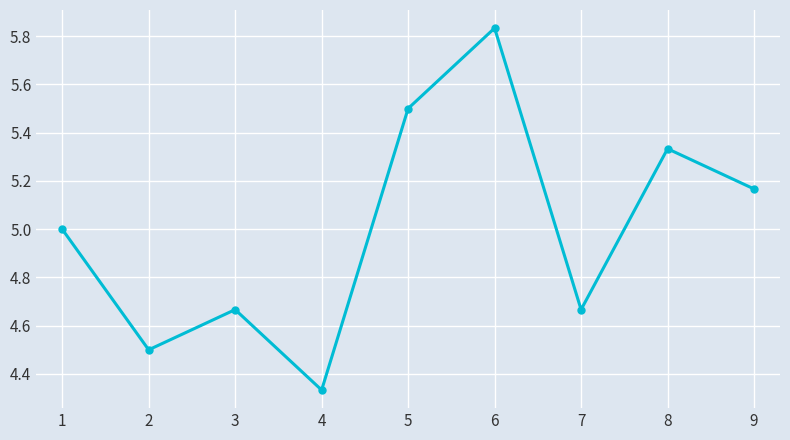

Which category has the lowest value across all series?

4